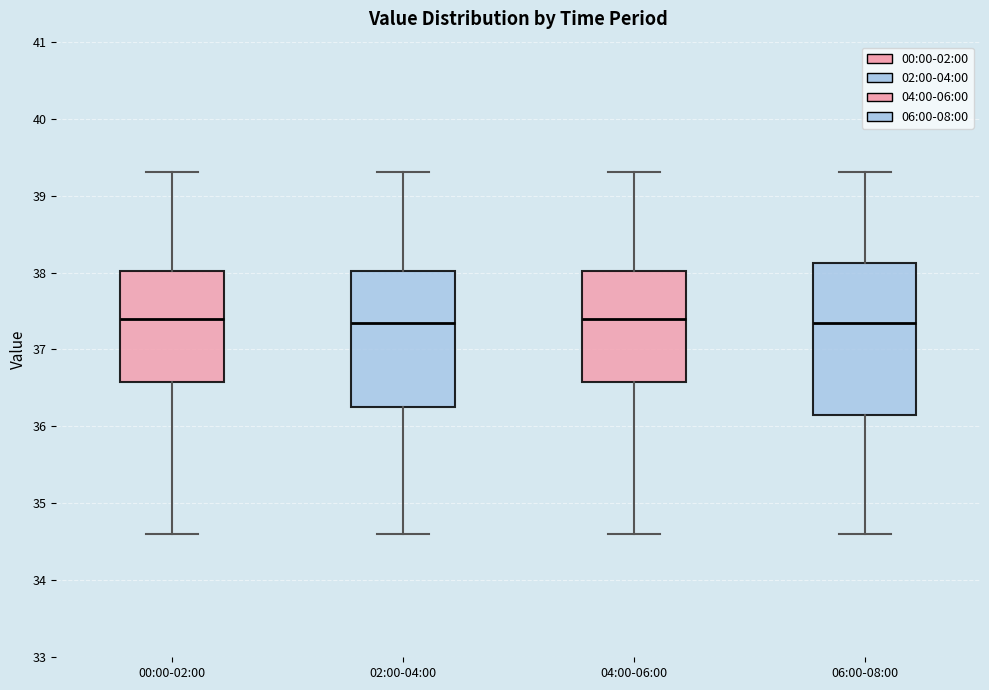

Reading left to right, transcribe this box plot: for each box, give where its median line is, the range the box spans, and where its two whiskers end, as read against the y-axis. The values are not printed on the chart, so give them approximately, as read against the axis.

00:00-02:00: median 37.4, box 36.6 to 38.0, whiskers 34.6 to 39.3
02:00-04:00: median 37.4, box 36.2 to 38.0, whiskers 34.6 to 39.3
04:00-06:00: median 37.4, box 36.6 to 38.0, whiskers 34.6 to 39.3
06:00-08:00: median 37.3, box 36.2 to 38.1, whiskers 34.6 to 39.3